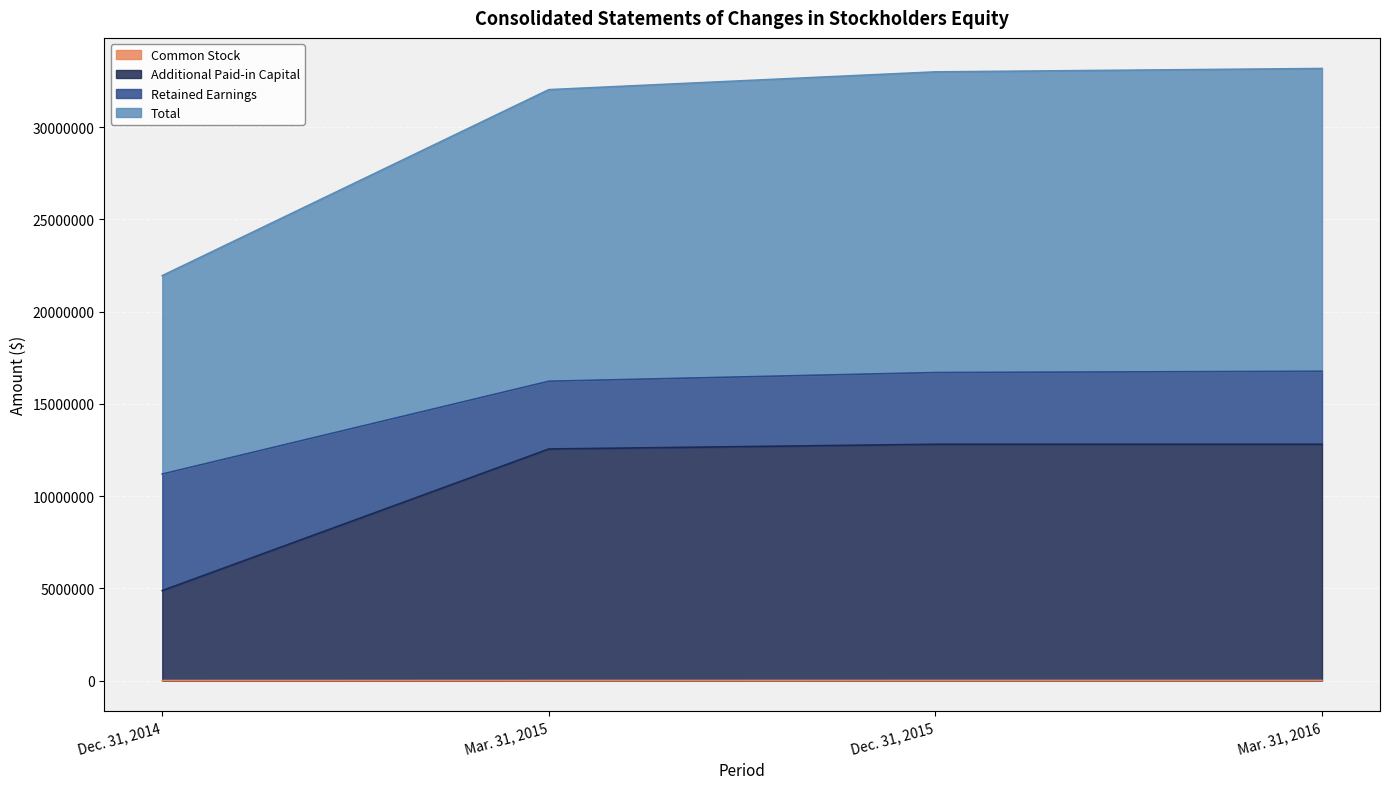

What is the total value across all series at Mar. 31, 2015?

60811205